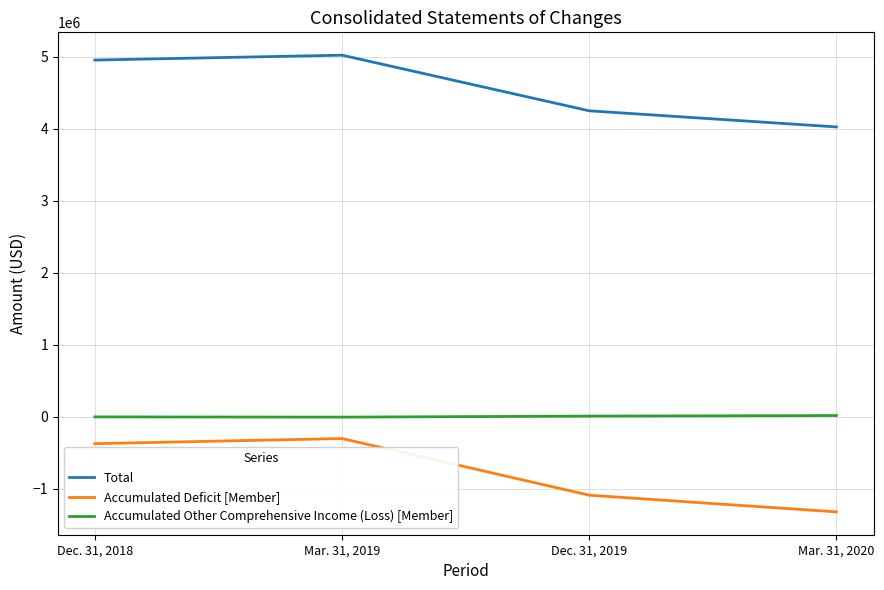

Rank the categories by Accumulated Deficit [Member] value from highest to lowest.

Mar. 31, 2019, Dec. 31, 2018, Dec. 31, 2019, Mar. 31, 2020